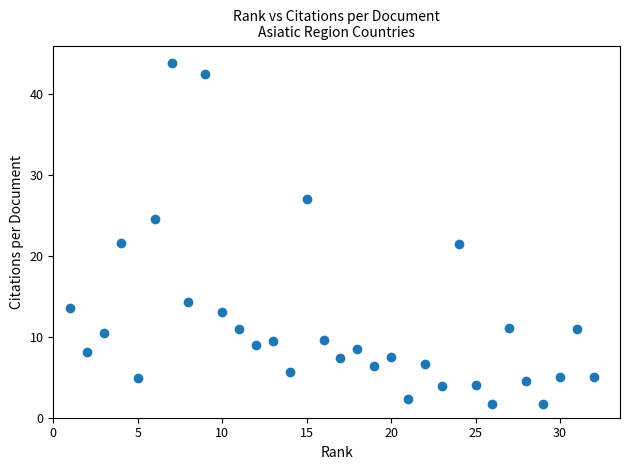

What is the range of Y values (max minus min)?

42.3